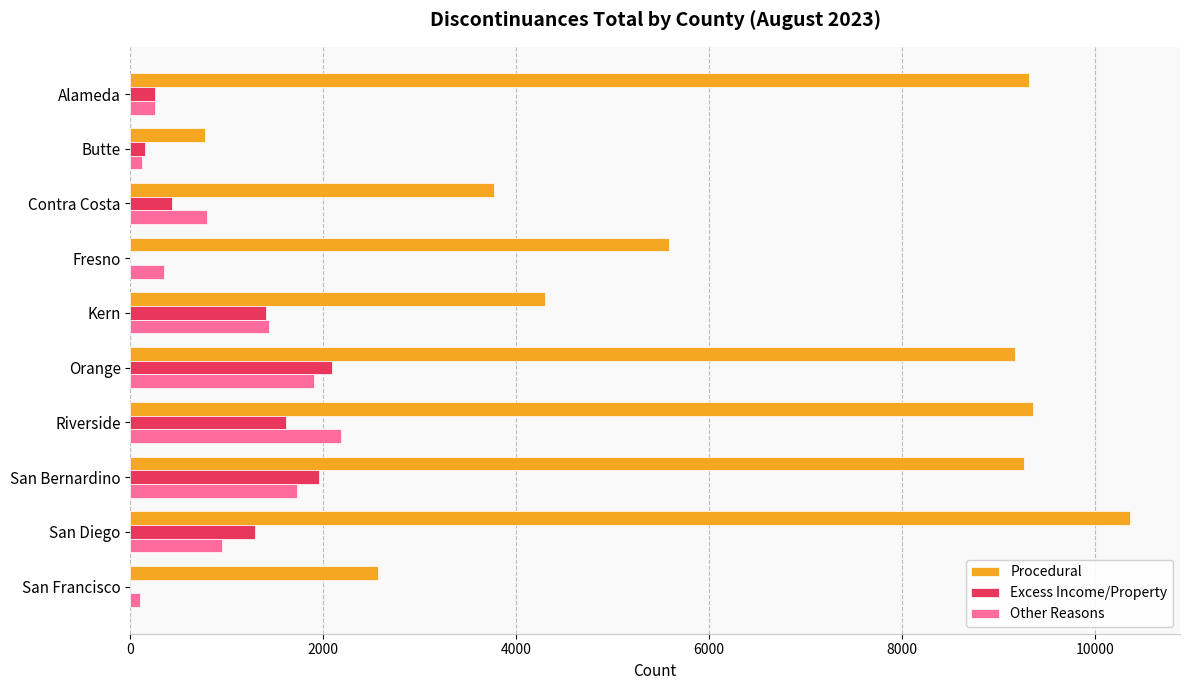

Which series has the largest total across all categories?

Procedural